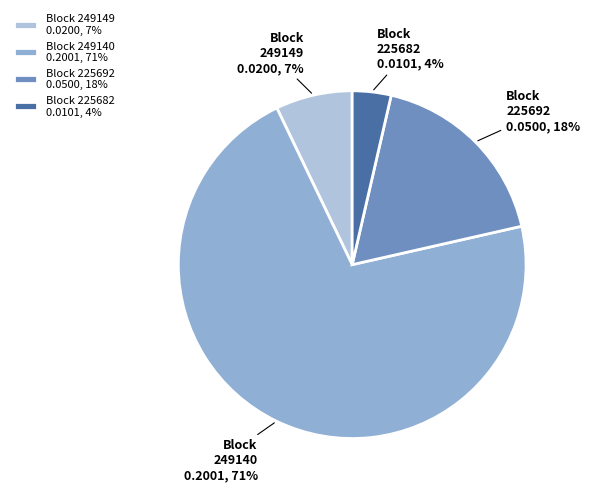

To the nearest percent, what is the combined percentage of Block 225682 0.0101, 4% and Block 249149 0.0200, 7%?

11%